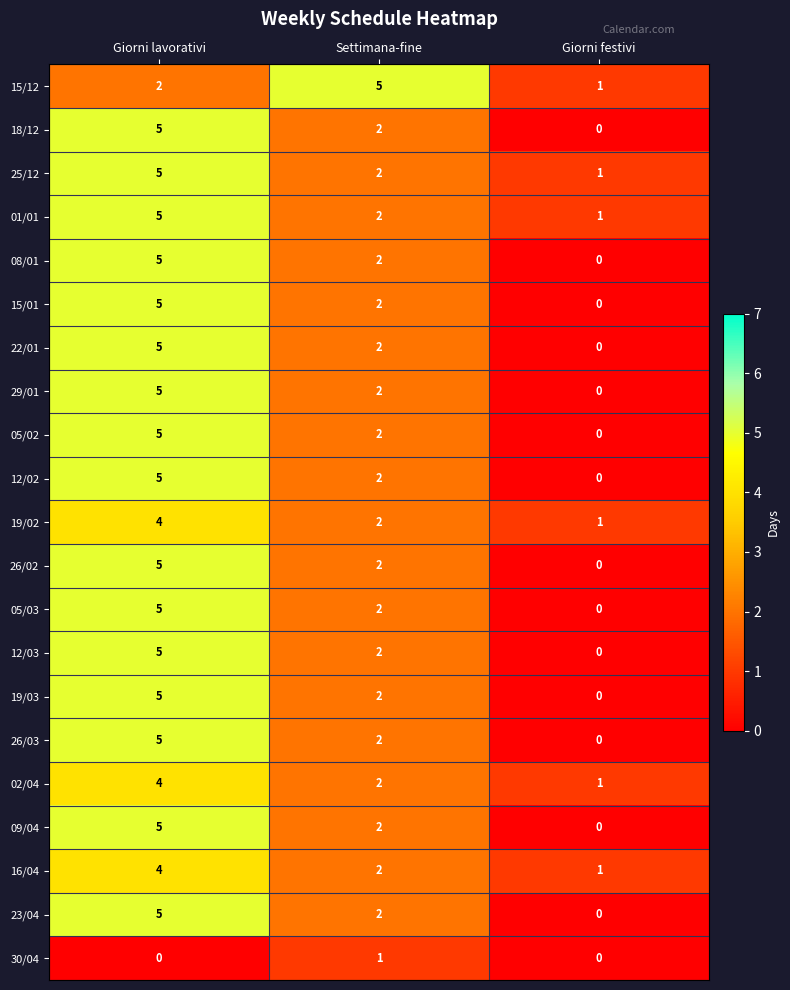

Count the number of data series in this chart.

21